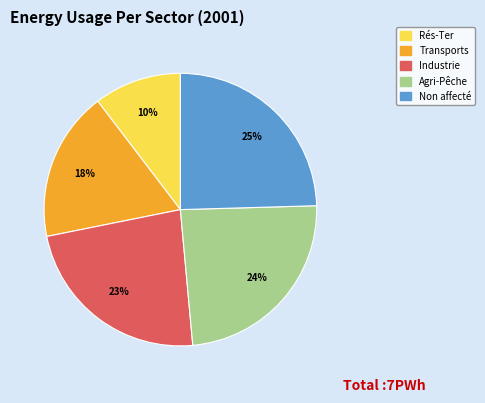

To the nearest percent, what is the average slice percentage?

20%